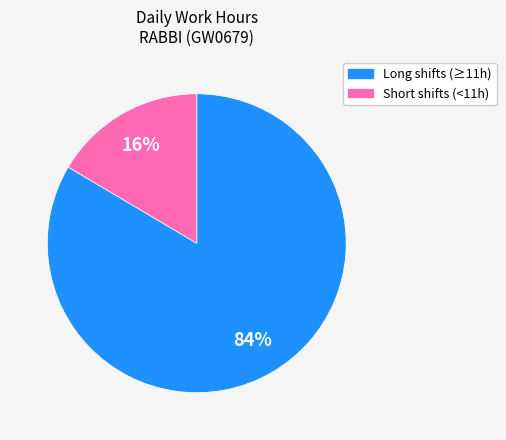

Is there a majority slice in this chart?

Yes